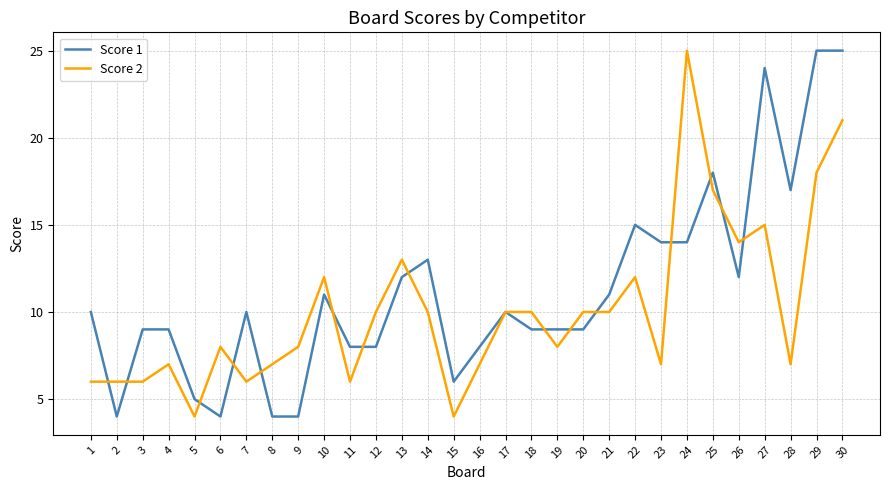

Rank the series by their average value, from lowest to highest.

Score 2, Score 1